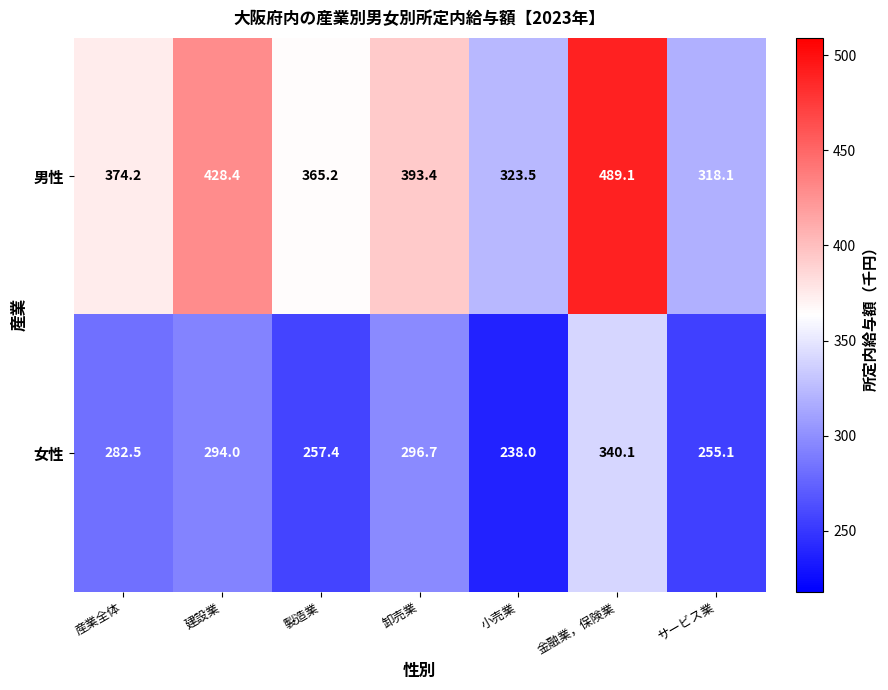

How many categories are shown in the chart?

7